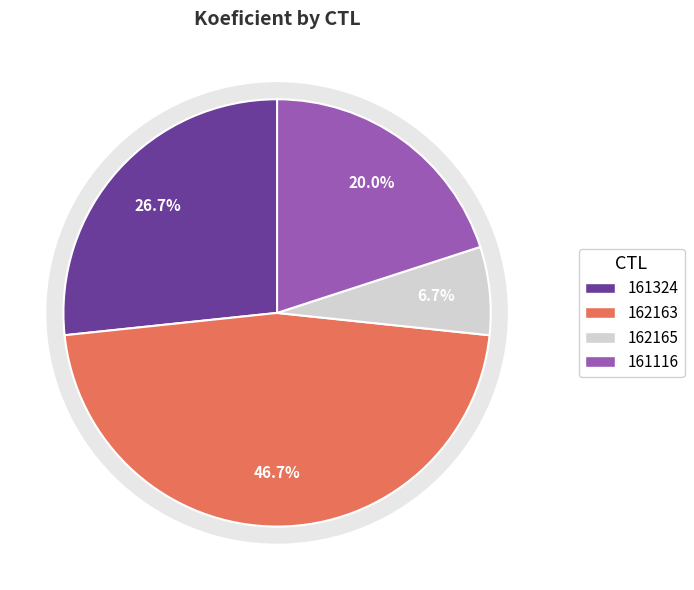

The 162165 slice represents 18% of the pie. True or false?

False